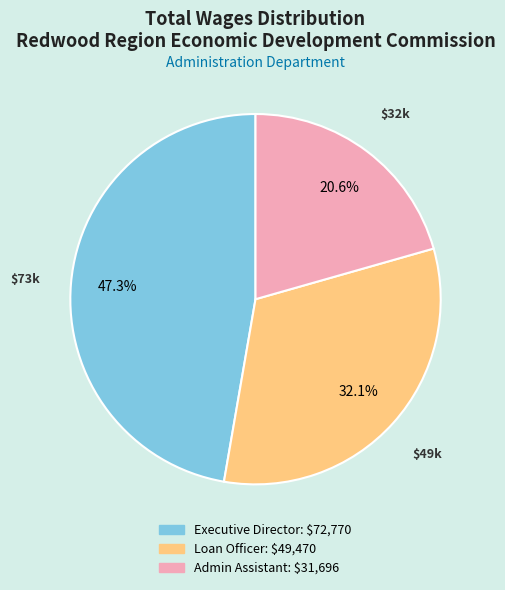

To the nearest percent, what portion does Admin Assistant represent?

21%